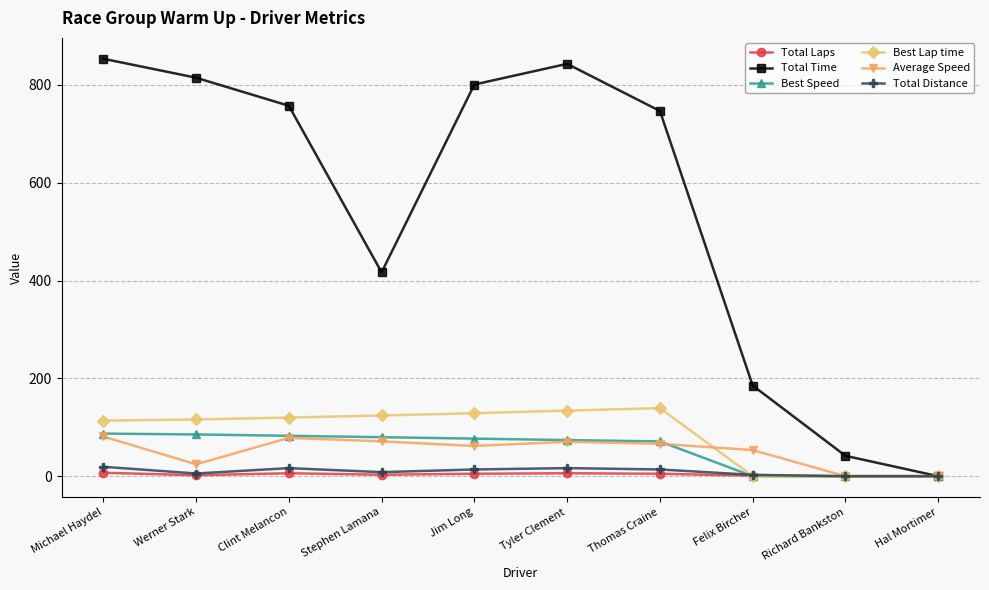

What is the label of the 4th point from the left?

Stephen Lamana